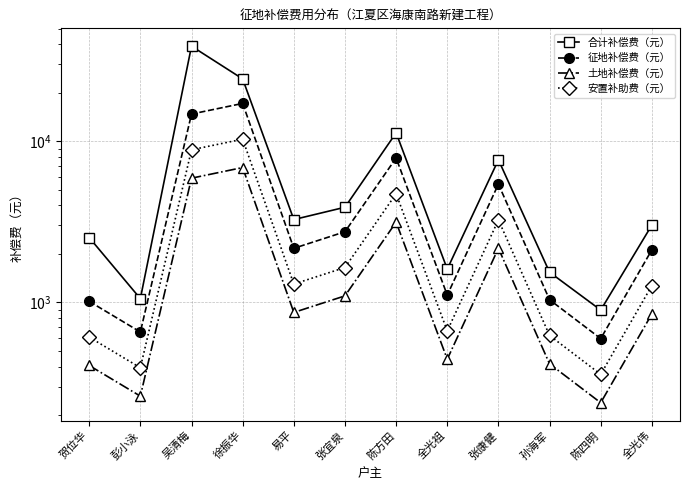

At which category does 合计补偿费（元） reach its first local peak?

吴清梅